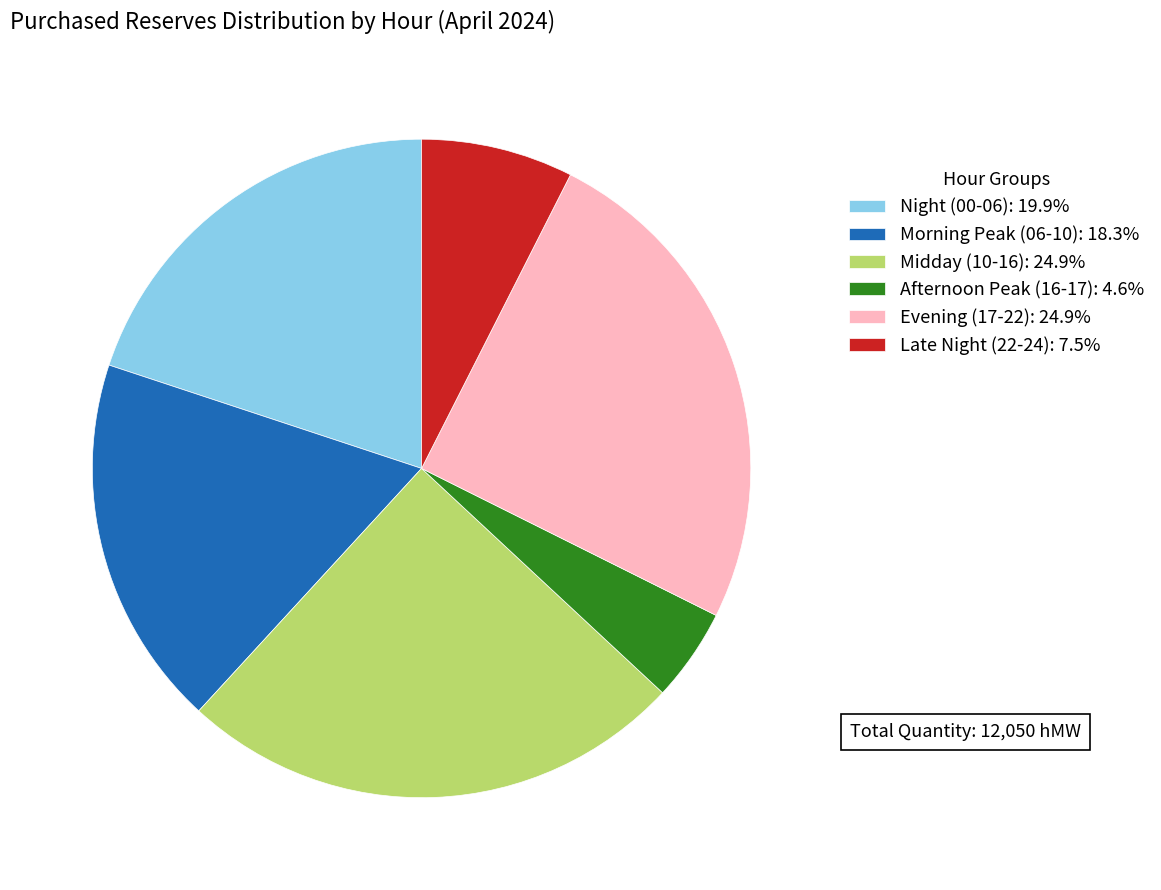

Does Late Night (22-24): 7.5% account for over 50% of the chart?

No